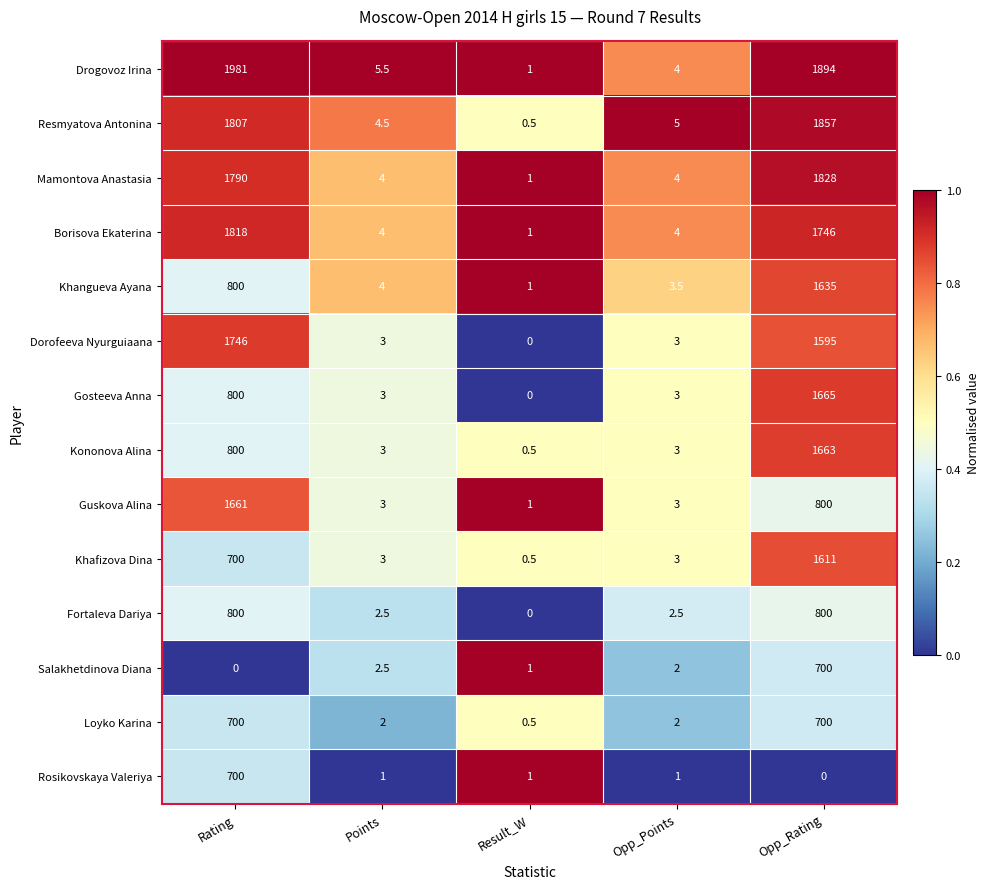

What is the difference between the highest and lowest values at Result_W?

1.0